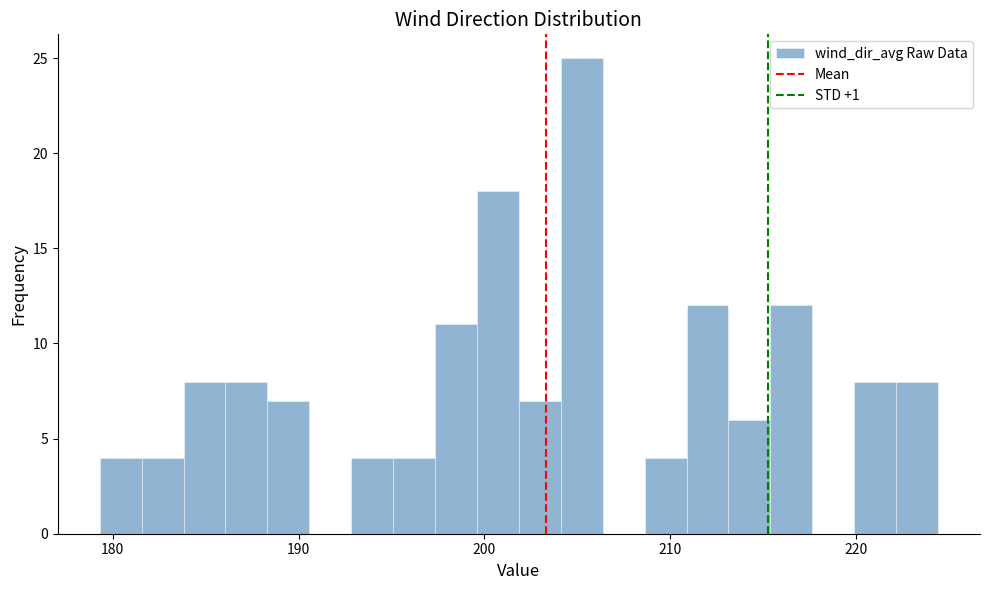

Around what value on the x-axis is the tallest bar? Give the approximate position of its centre, as read against the axis.

205